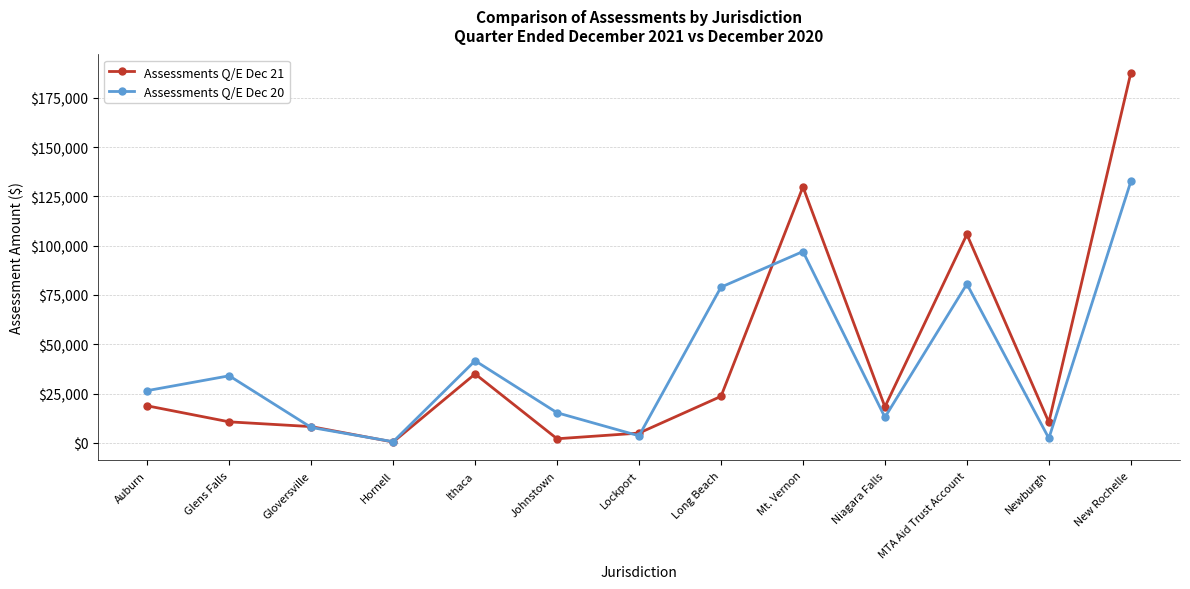

At which label is Assessments Q/E Dec 21 closest to 94033?

MTA Aid Trust Account